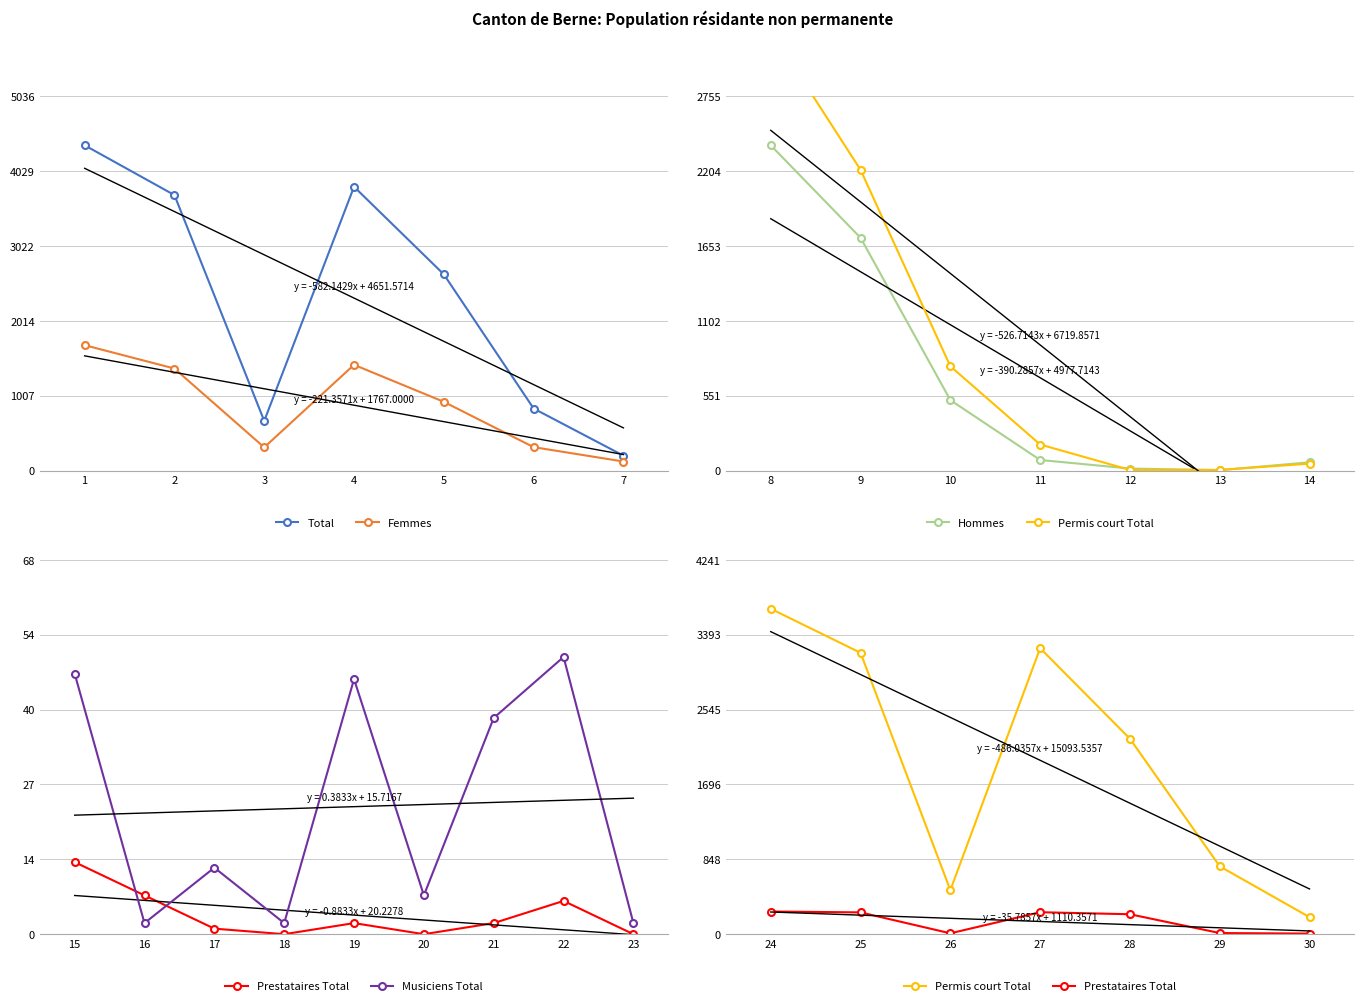

What is the value of the Femmes point at the 7th from the left?

124